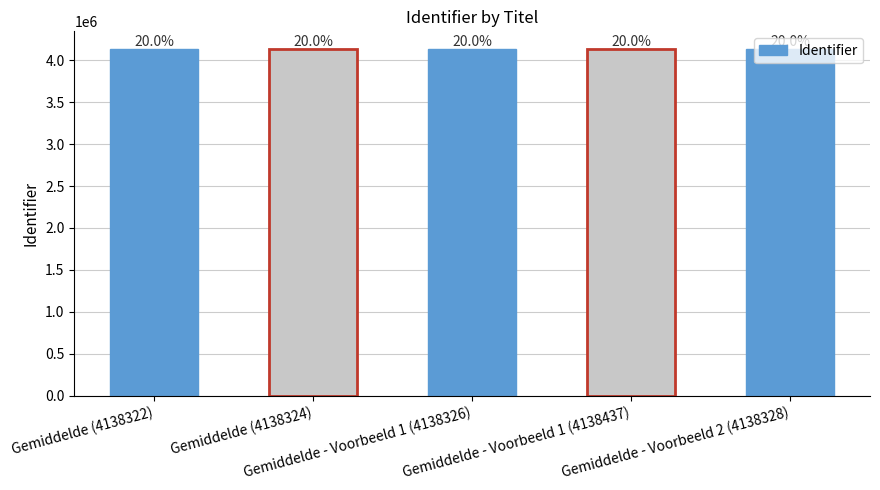

Which has a higher value, Gemiddelde (4138322) or Gemiddelde - Voorbeeld 1 (4138326)?

Gemiddelde - Voorbeeld 1 (4138326)